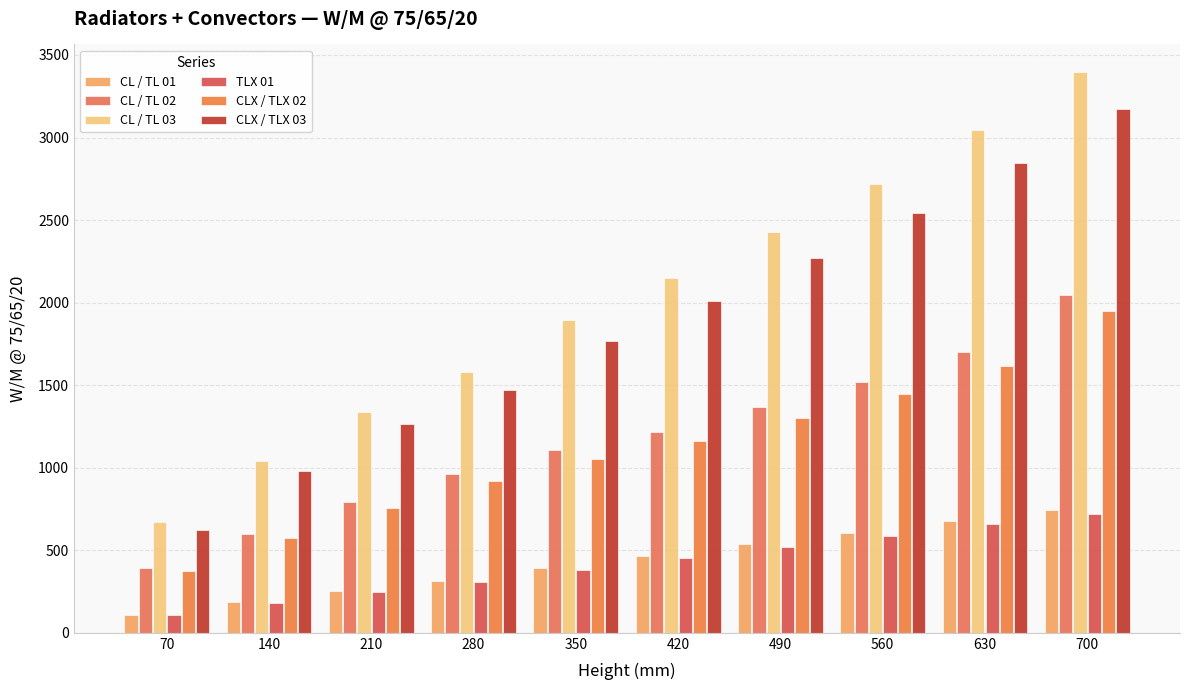

What is the difference between the maximum and minimum values in the CL / TL 01 series?

636